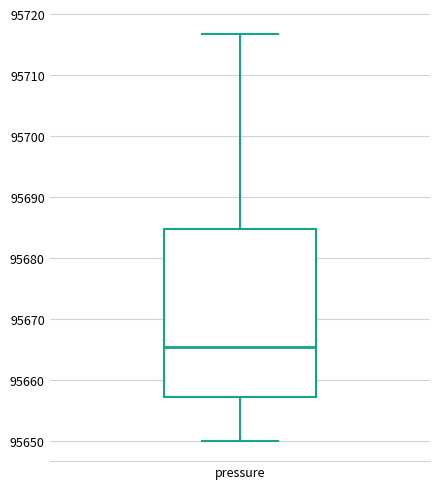

Read this box plot against the y-axis: the position of the median line, the range covered by the box, and the ends of both whiskers. The values are not printed on the chart, so give them approximately, as read against the axis.

median 95665, box 95657 to 95685, whiskers 95650 to 95717